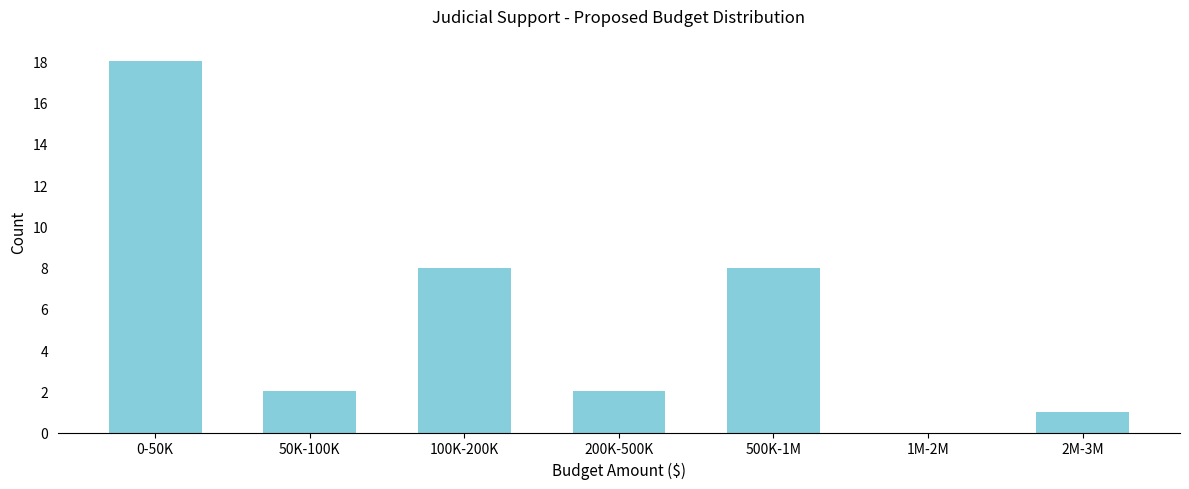

Reading left to right, what are all the values shown in this chart?

0-50K=18	50K-100K=2	100K-200K=8	200K-500K=2	500K-1M=8	1M-2M=0	2M-3M=1